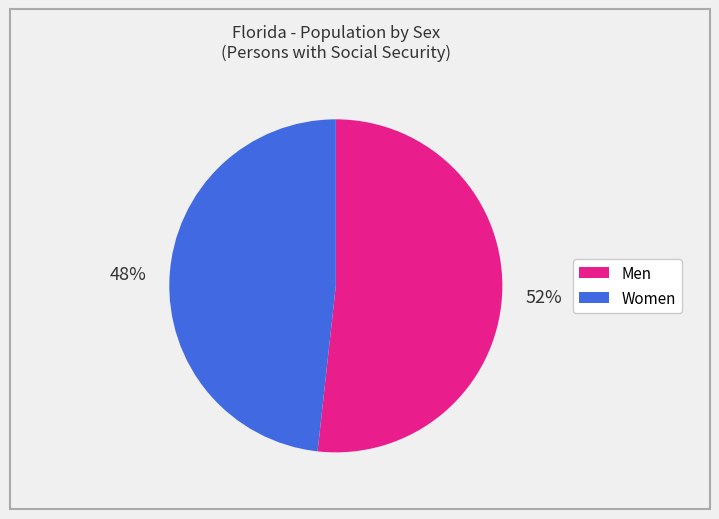

Rank the categories by value from highest to lowest.

Men, Women